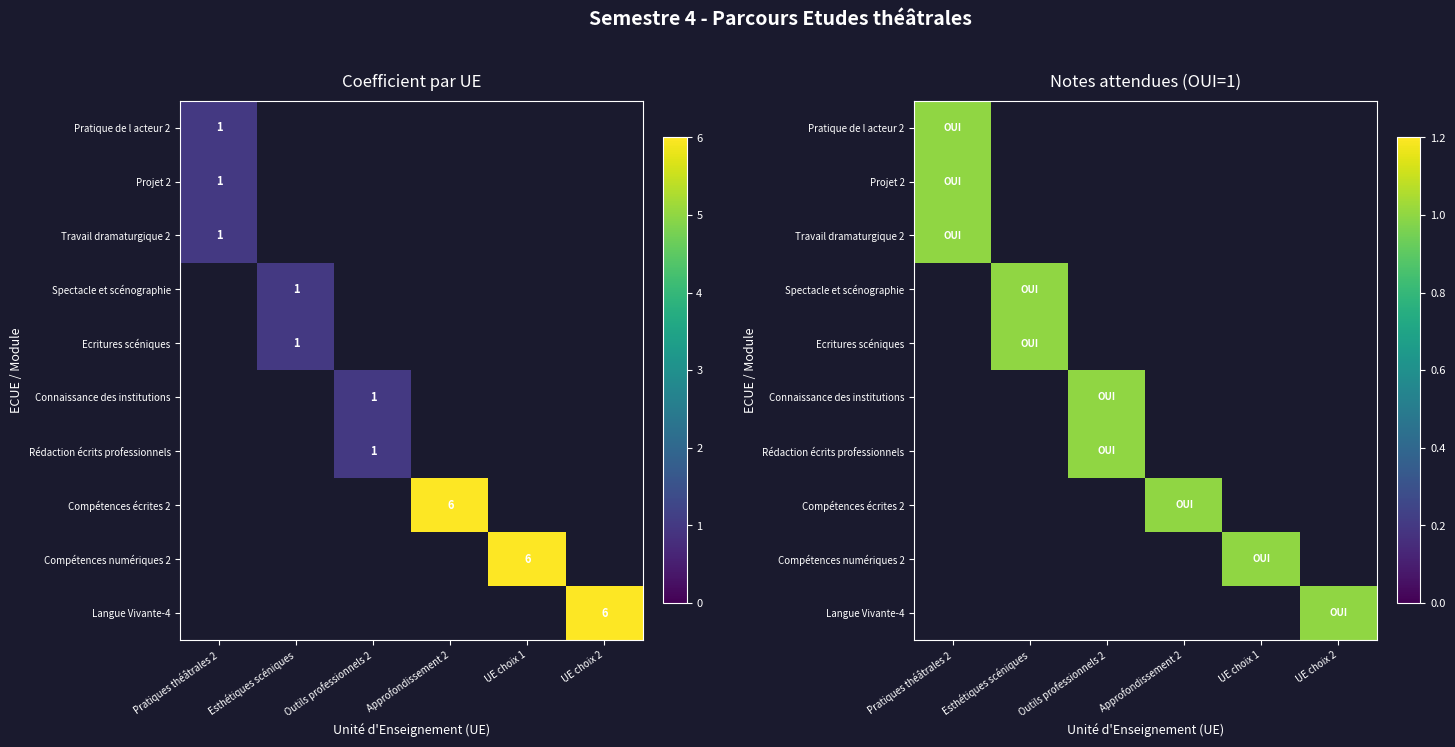

Rank the series at 6 from lowest to highest value.

Pratiques théâtrales 2, Esthétiques scéniques, Outils professionnels 2, Approfondissement 2, UE choix 1, UE choix 2